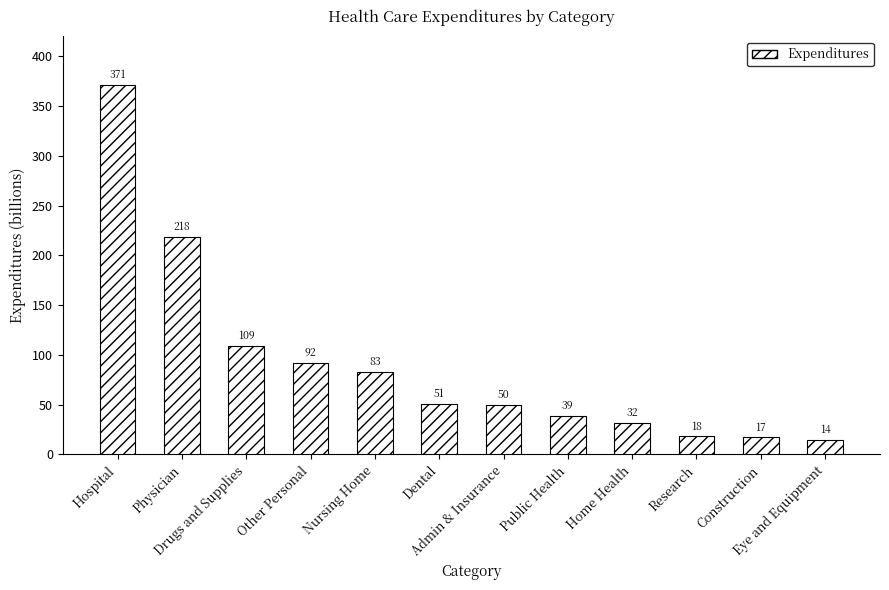

Does the chart contain any negative values?

No